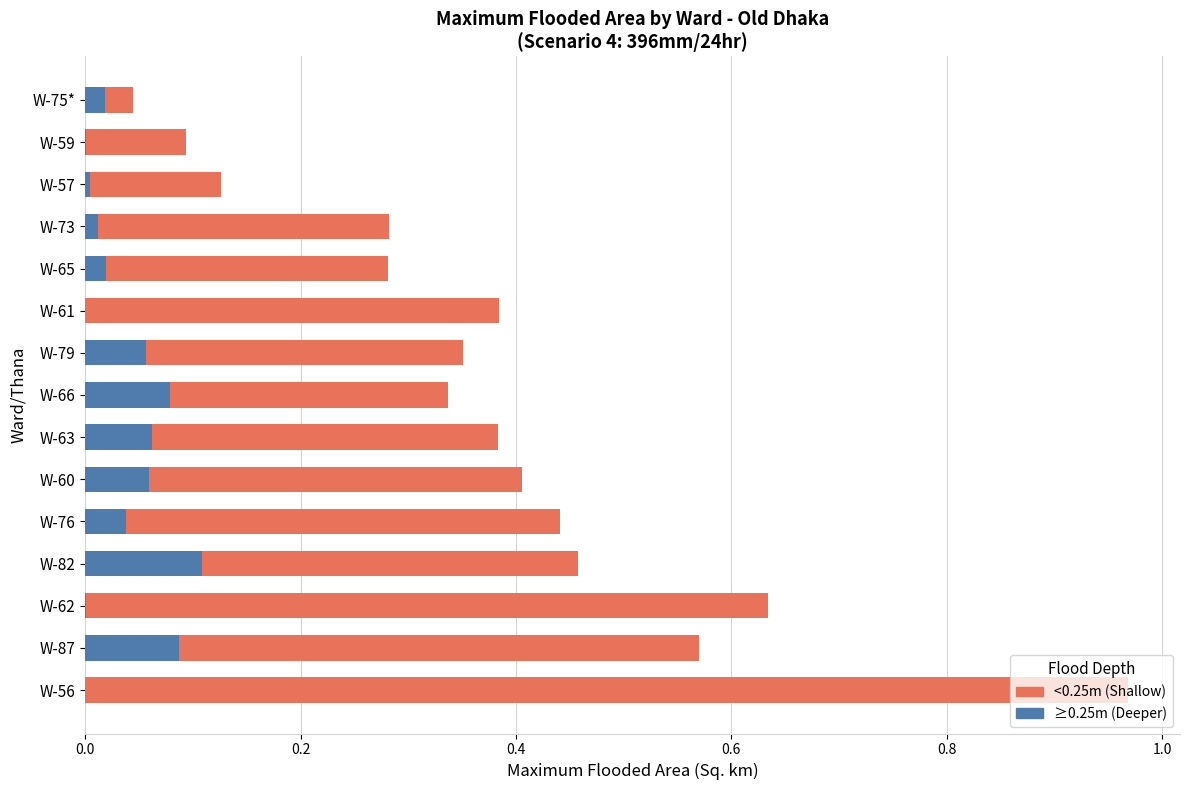

Are the bars horizontal?

Yes